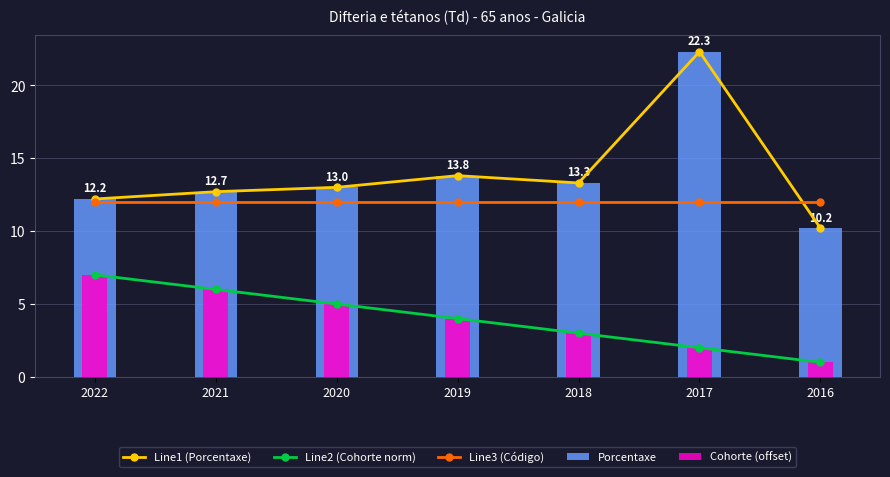

Which series has the largest total across all categories?

Line1 (Porcentaxe)